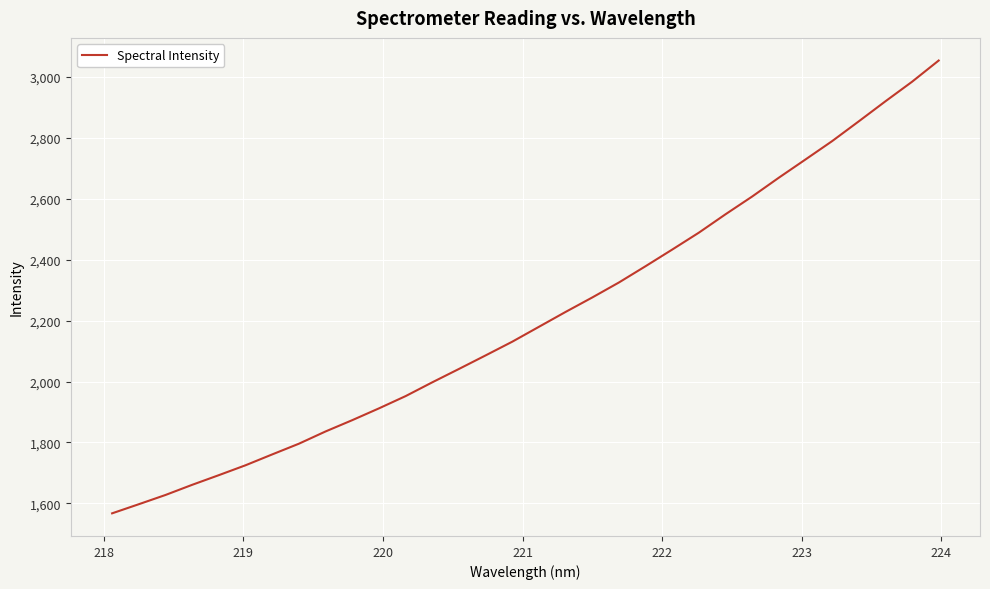

What is the average value?

2210.0